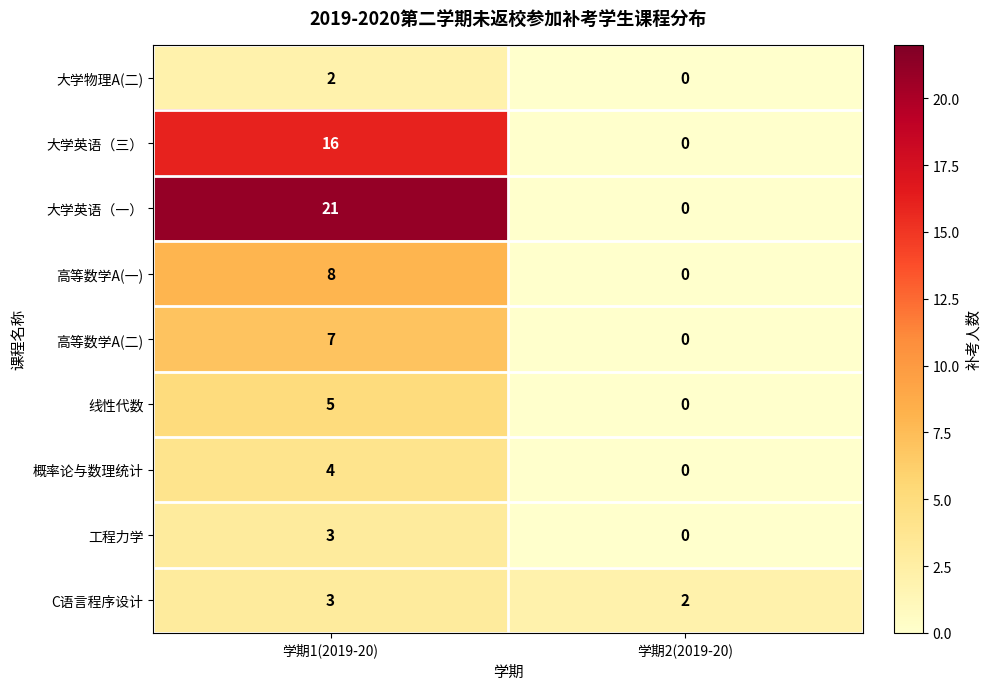

The 线性代数 series shows 8 at 学期1(2019-20). True or false?

False